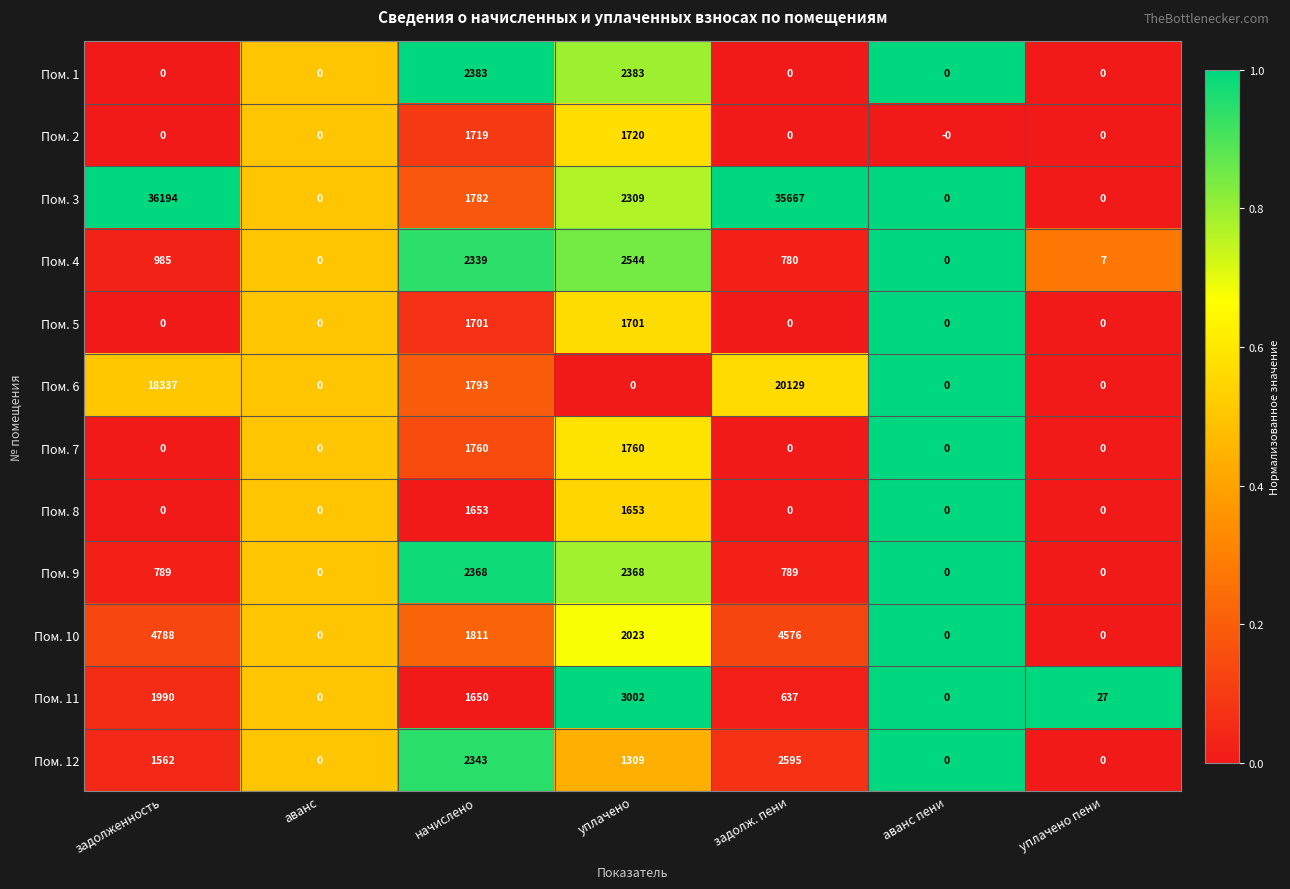

Count the Пом. 7 values in the range 0 to 1760.

7